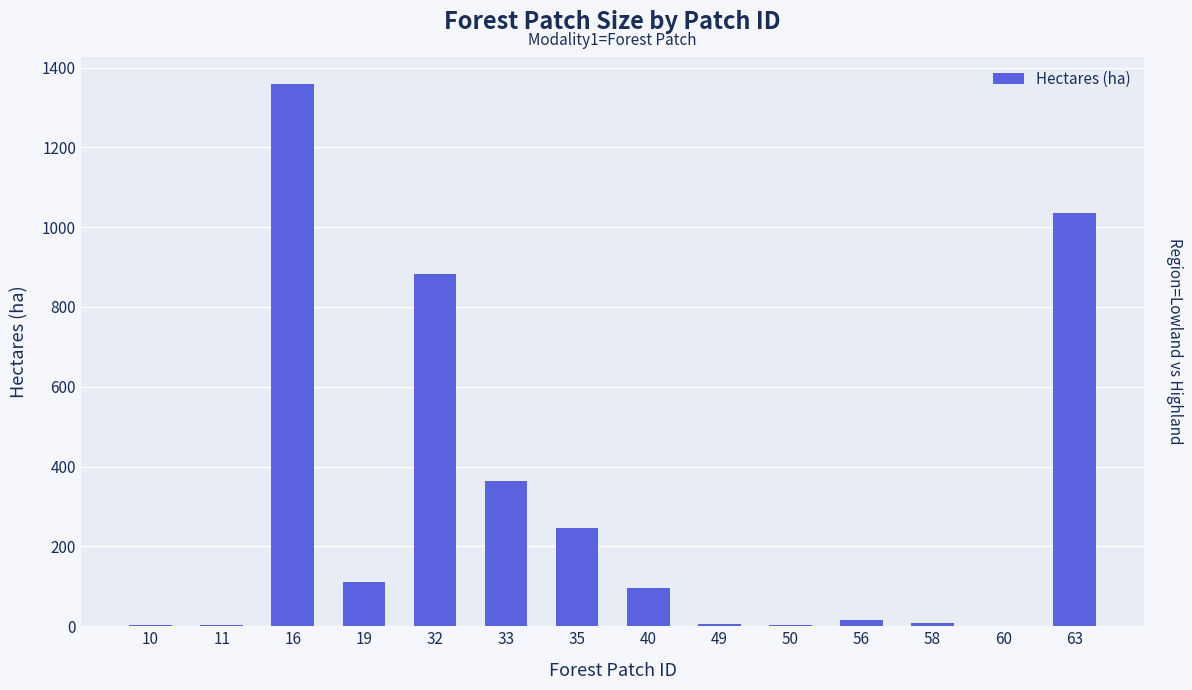

Are the bars horizontal?

No